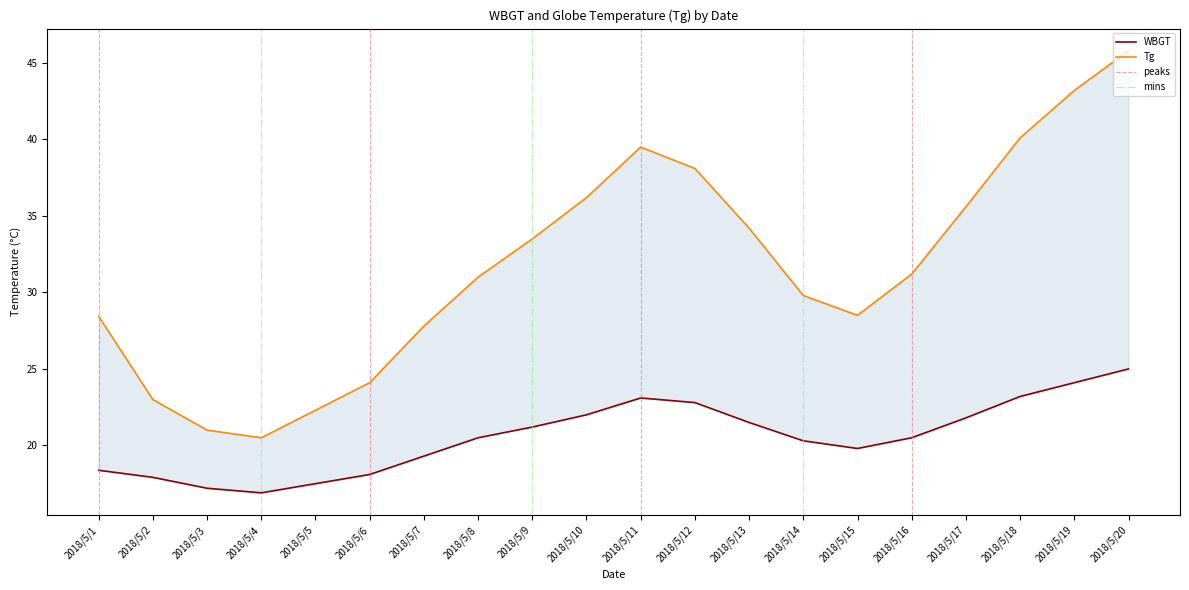

Is it true that the value at 2018/5/12 is 52.1?

False